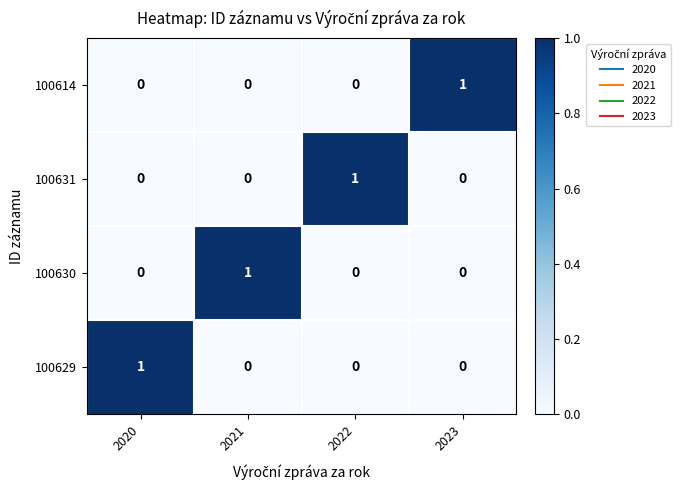

At how many categories does at least one series exceed 0?

4